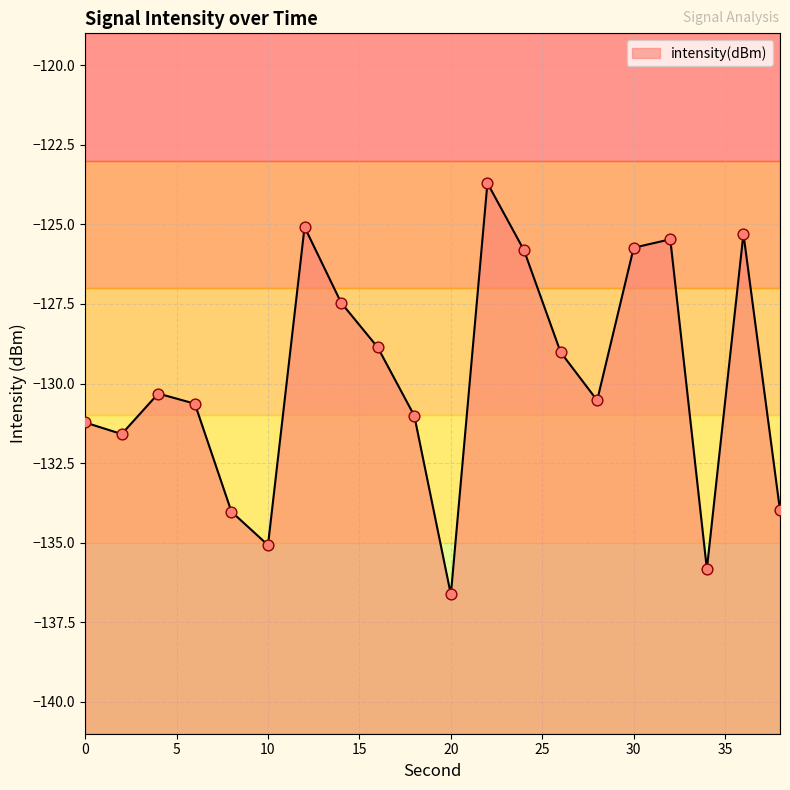

Between 16 and 34, which is larger?

16